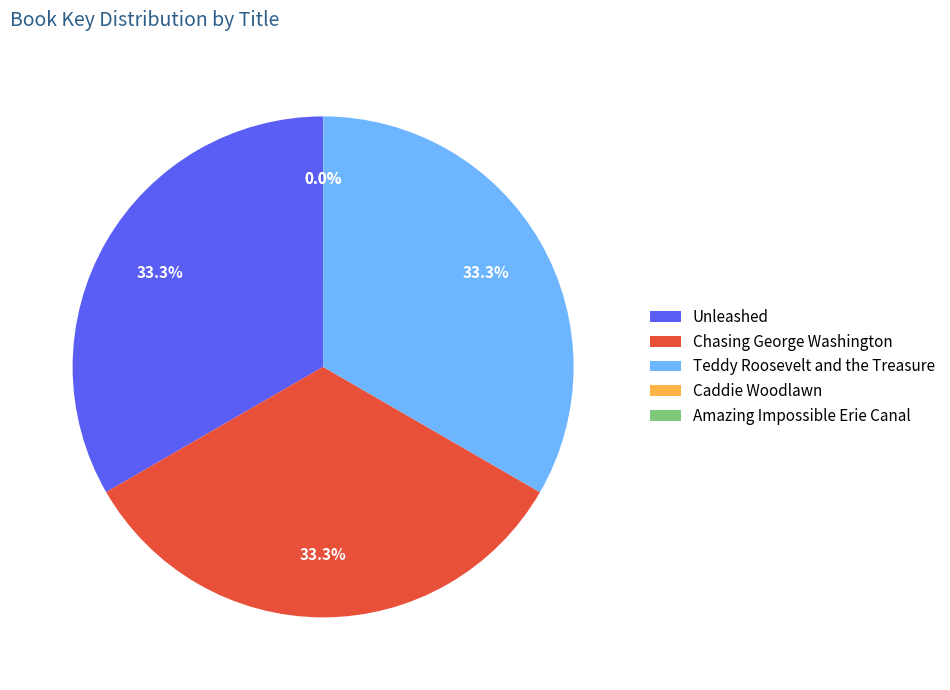

What percentage is NOT represented by Chasing George Washington?

66.7%